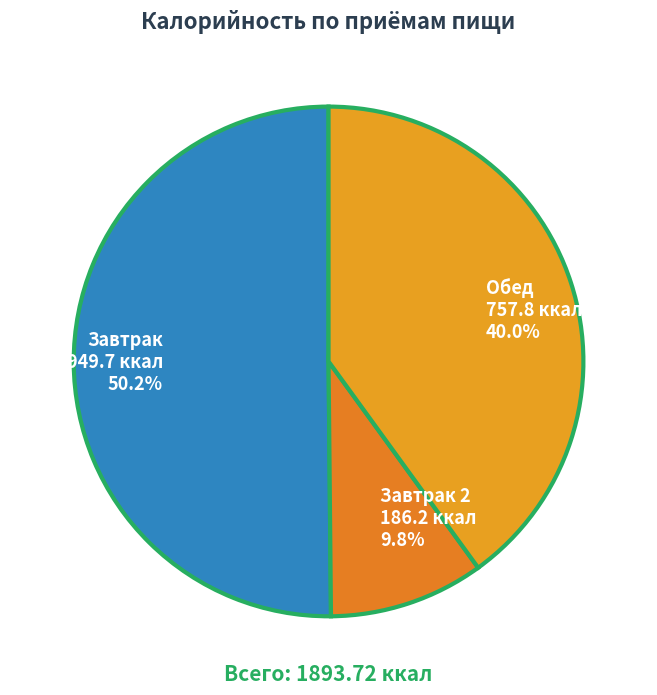

How many slices are in this pie chart?

3